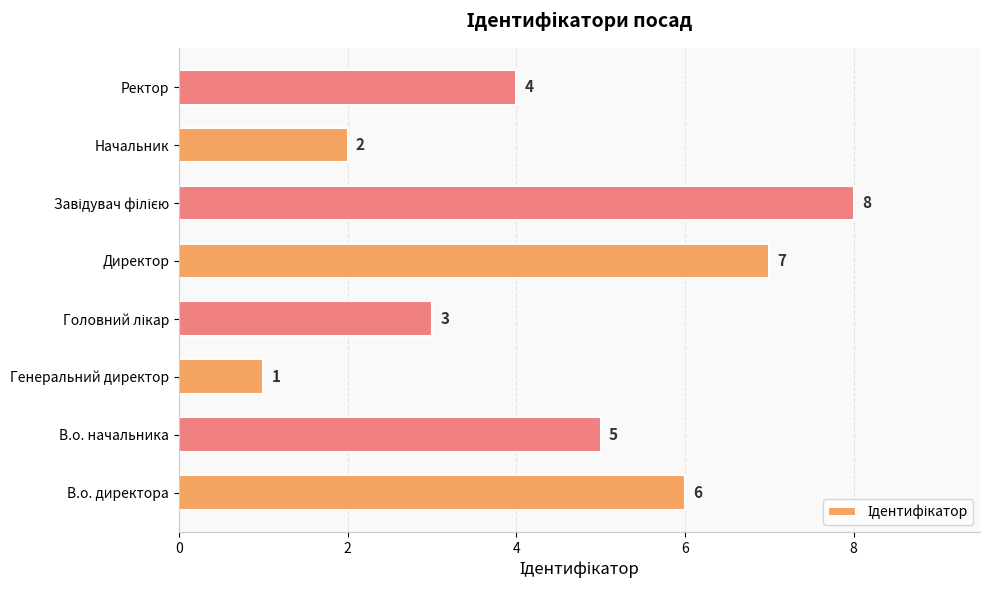

At which category does the chart reach its minimum across all series?

Генеральний директор